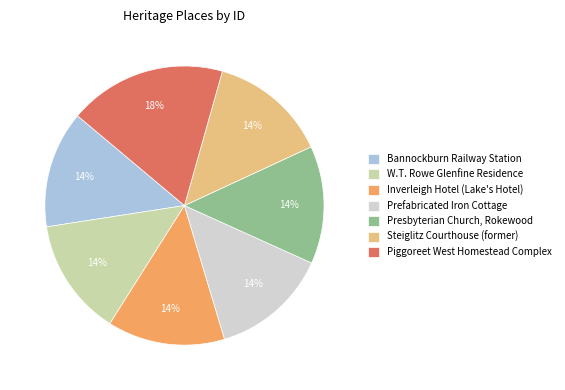

To the nearest percent, what percentage of the pie is Steiglitz Courthouse (former)?

14%